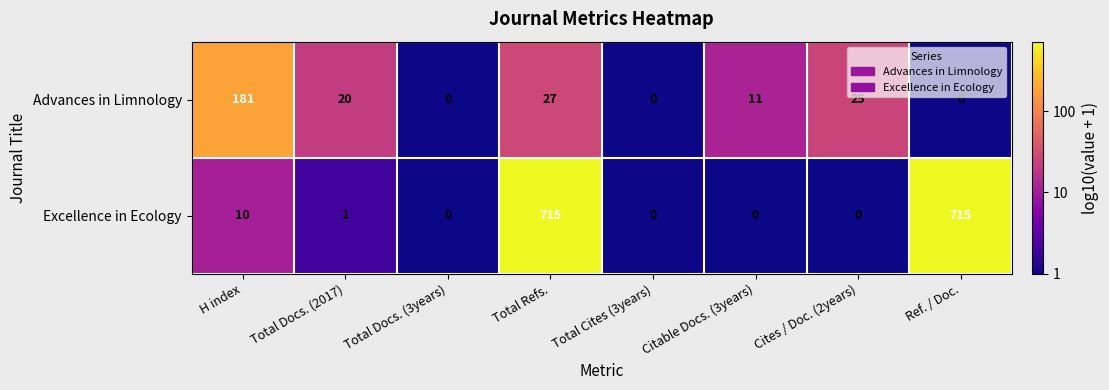

Reading right to left, extract all data points from this chart.

Advances in Limnology: 0	25	11	0	27	0	20	181
Excellence in Ecology: 715	0	0	0	715	0	1	10